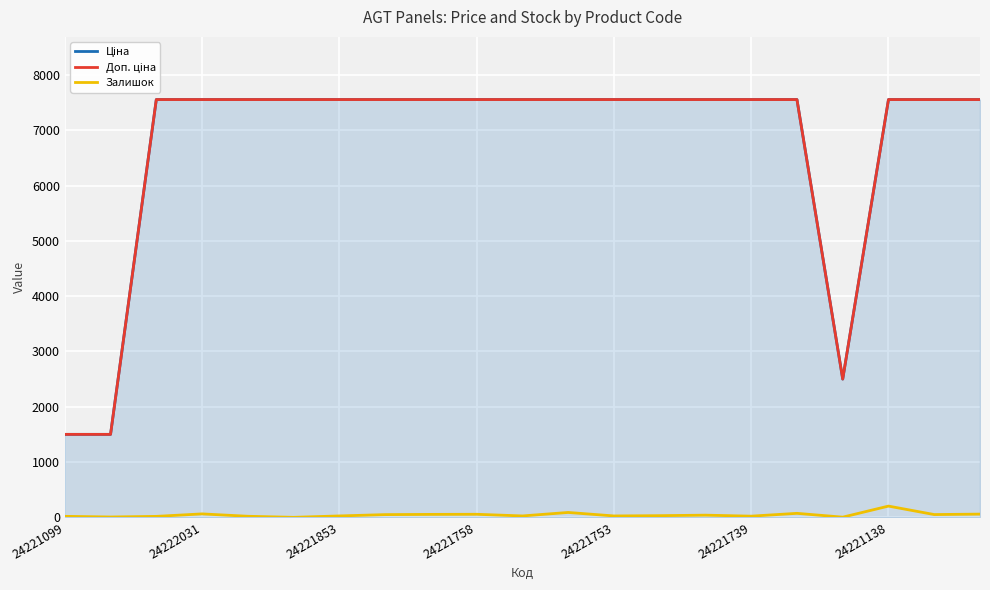

What is the greatest value displayed?

7554.1